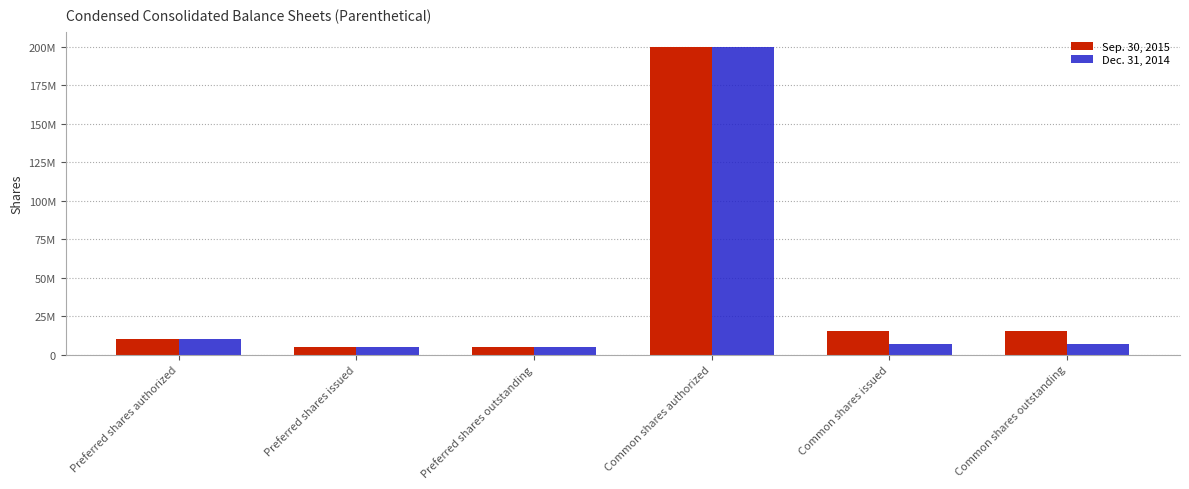

What is the lowest value of the Dec. 31, 2014 series?

4965302